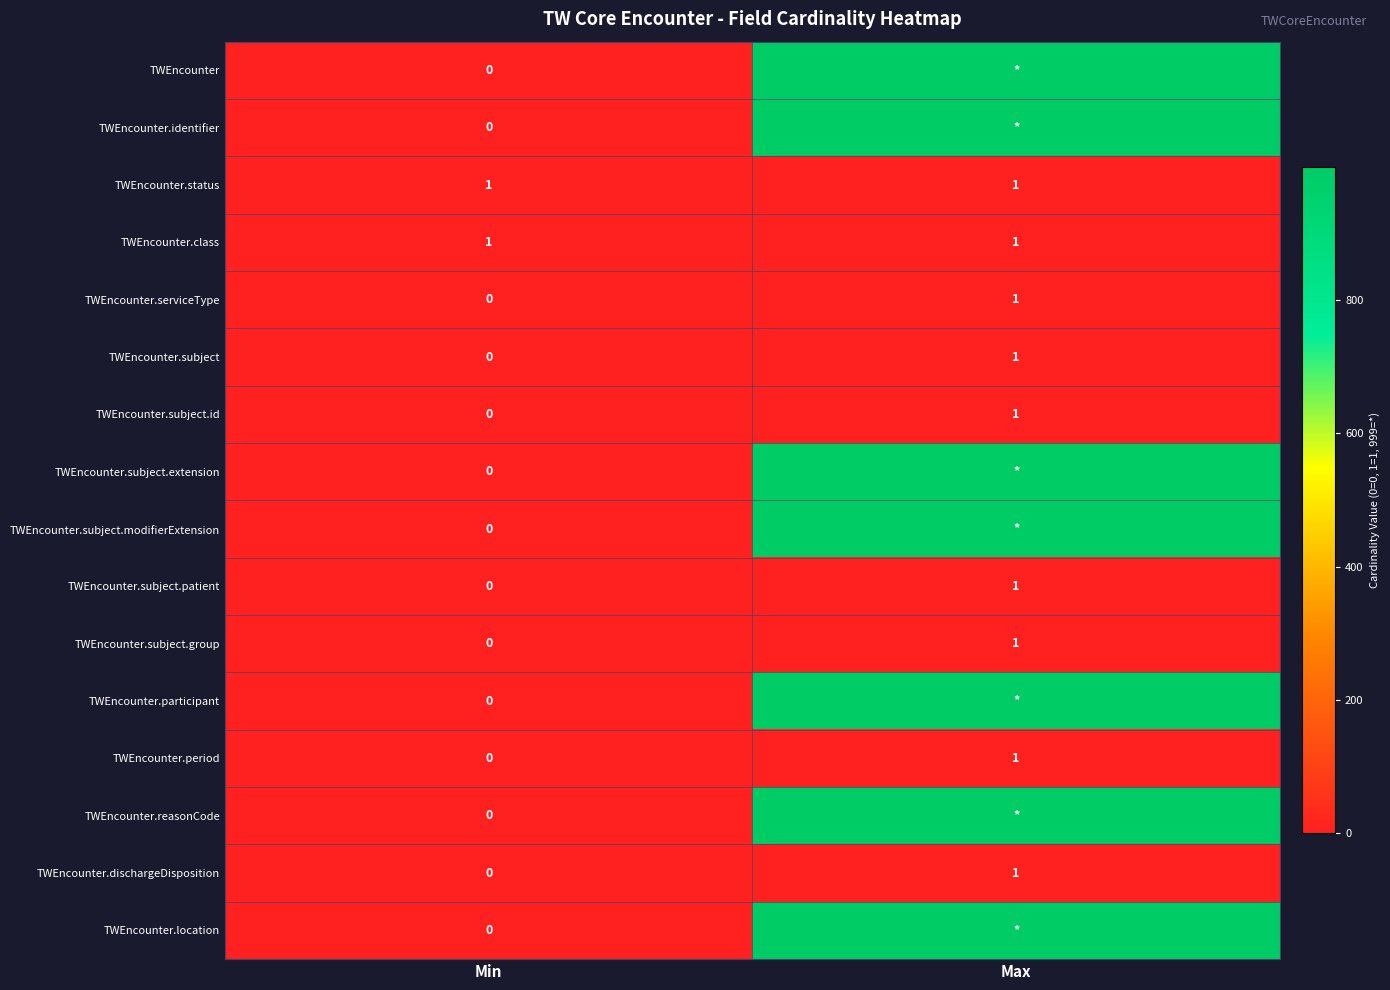

Is the value of TWEncounter.period at Max greater than the value of TWEncounter.dischargeDisposition at Min?

Yes